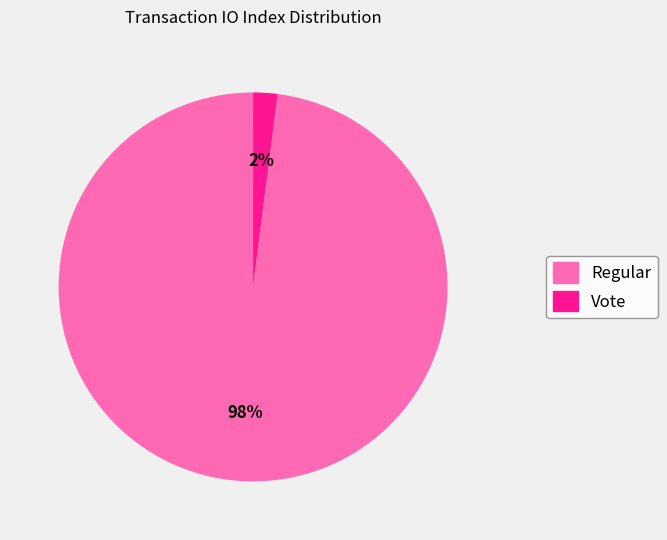

Rank the categories by value from lowest to highest.

Vote, Regular